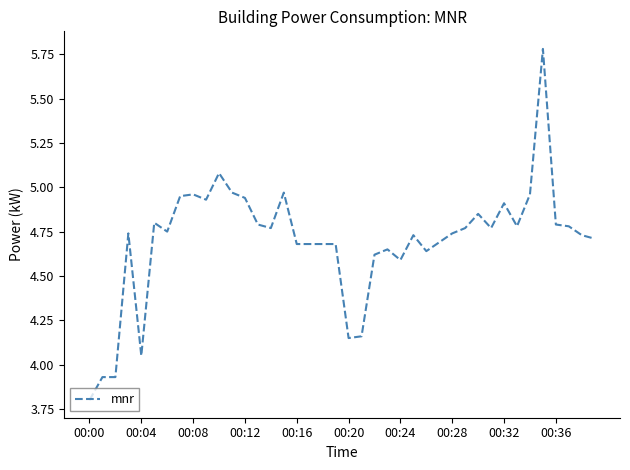

What is the difference between the maximum and minimum values?

2.0